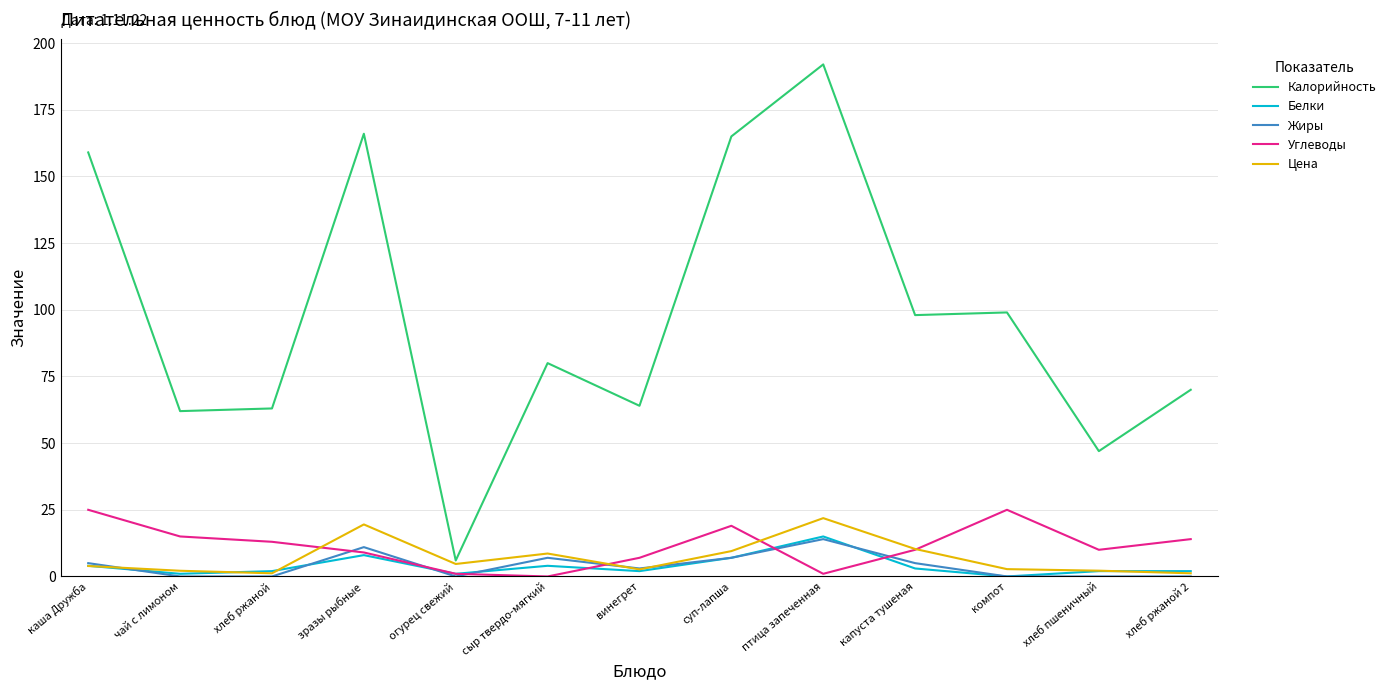

What is the difference between the maximum and second lowest values in the Жиры series?

14.0